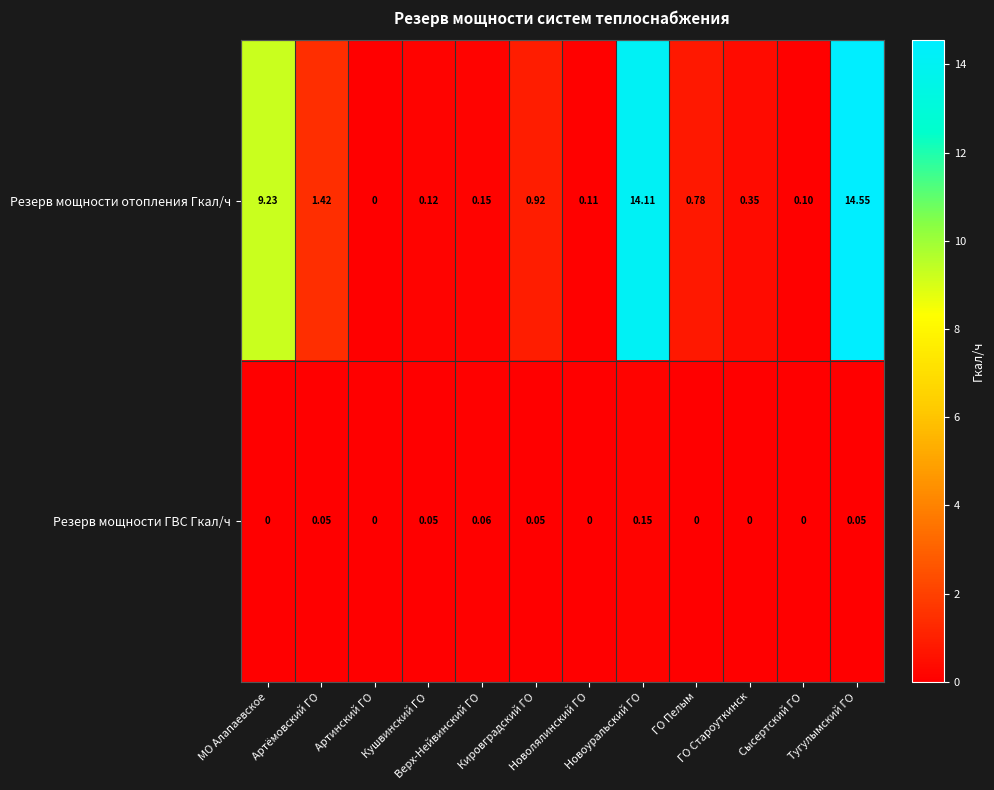

Count the number of data series in this chart.

2